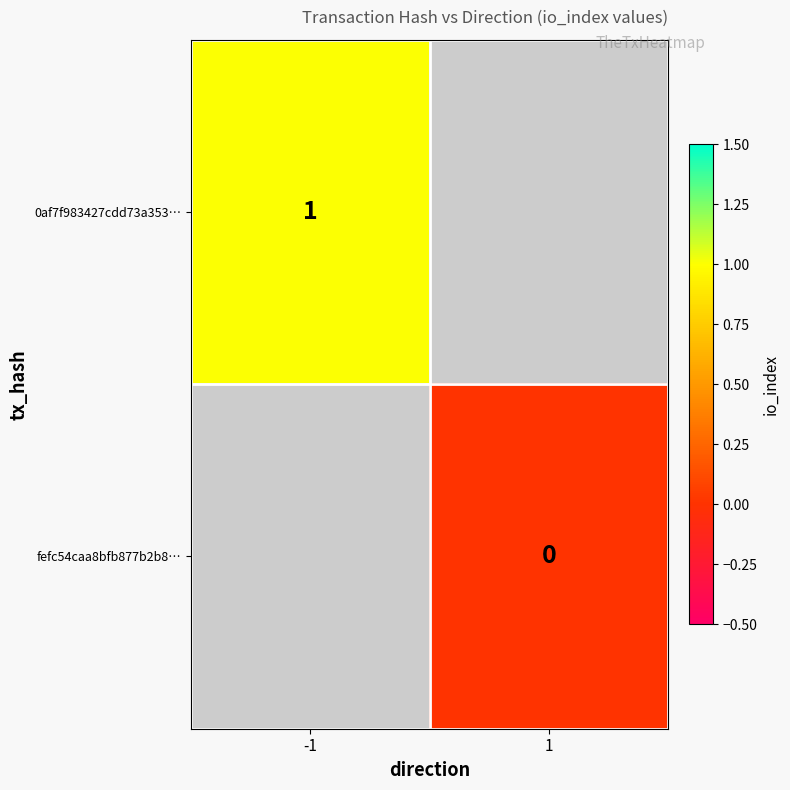

True or false: 0af7f983427cdd73a353… has a value of 1.8 at -1.

False